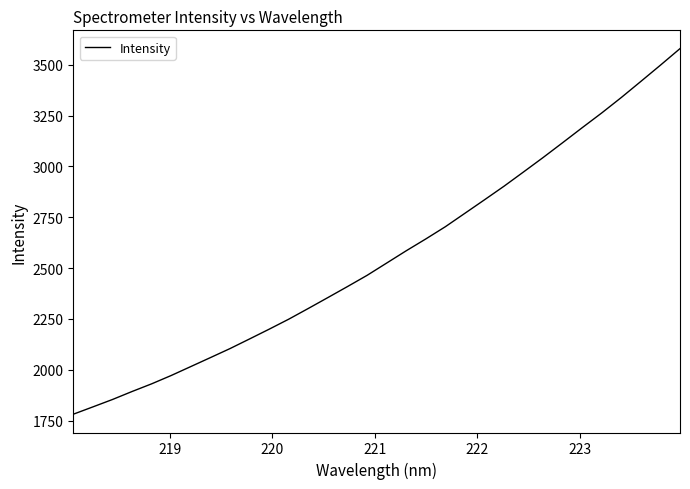

What is the difference between the maximum and minimum values?

1798.2